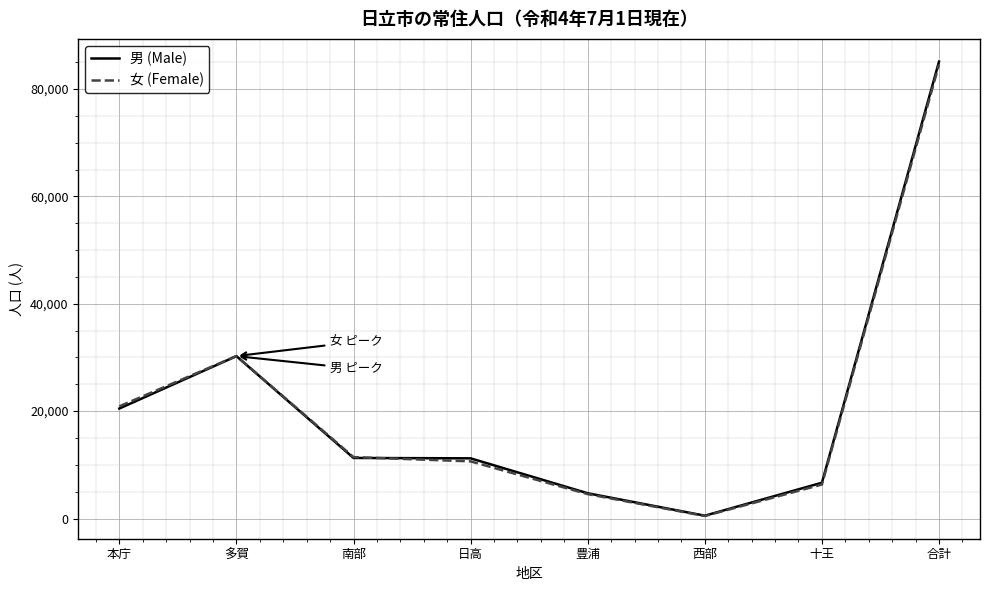

At which label does 男 (Male) reach its peak?

合計